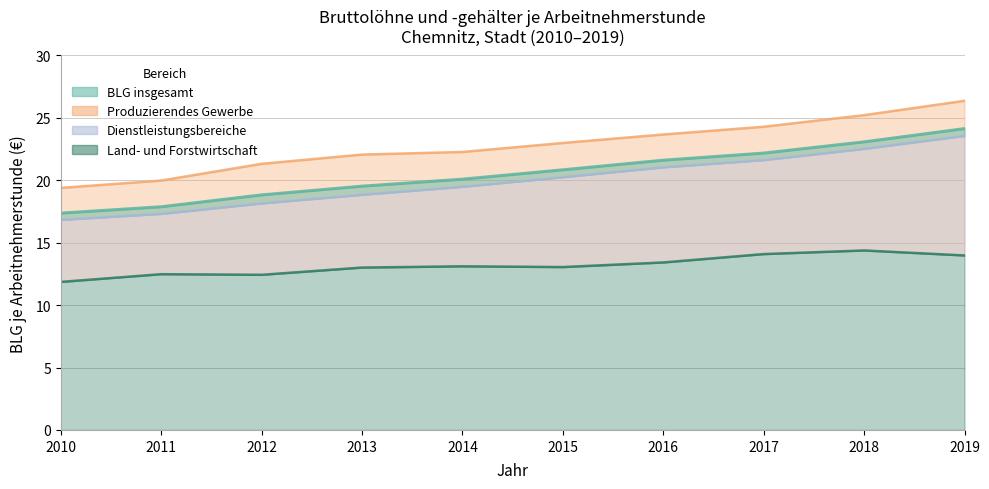

What is the lowest value of the Produzierendes Gewerbe series?

19.4